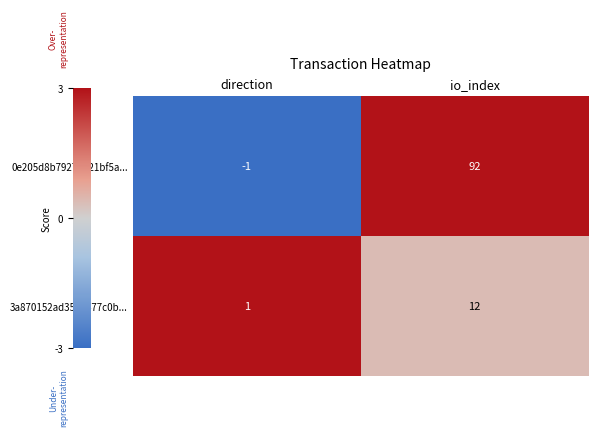

Between direction and io_index, which series saw the biggest shift?

0e205d8b7927d921bf5a...